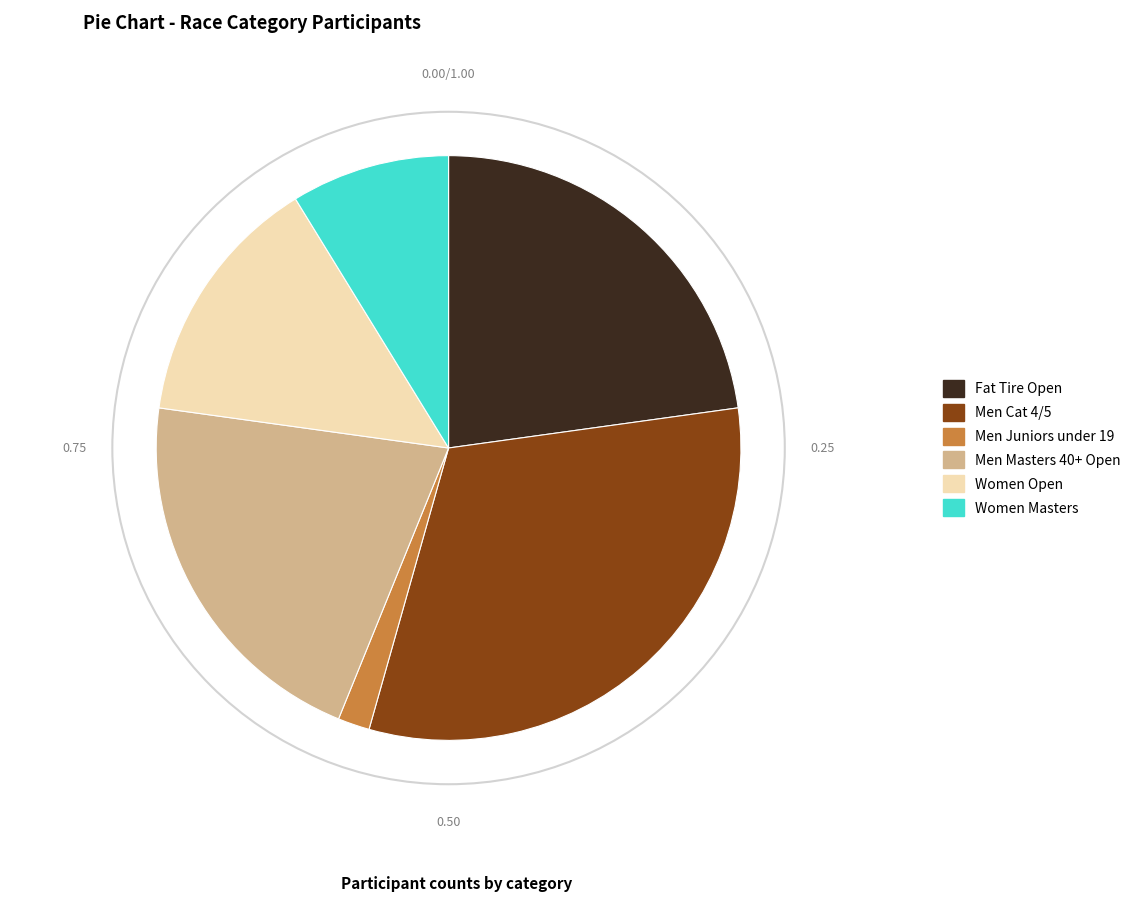

Which has a higher value, Women Masters or Men Masters 40+ Open?

Men Masters 40+ Open